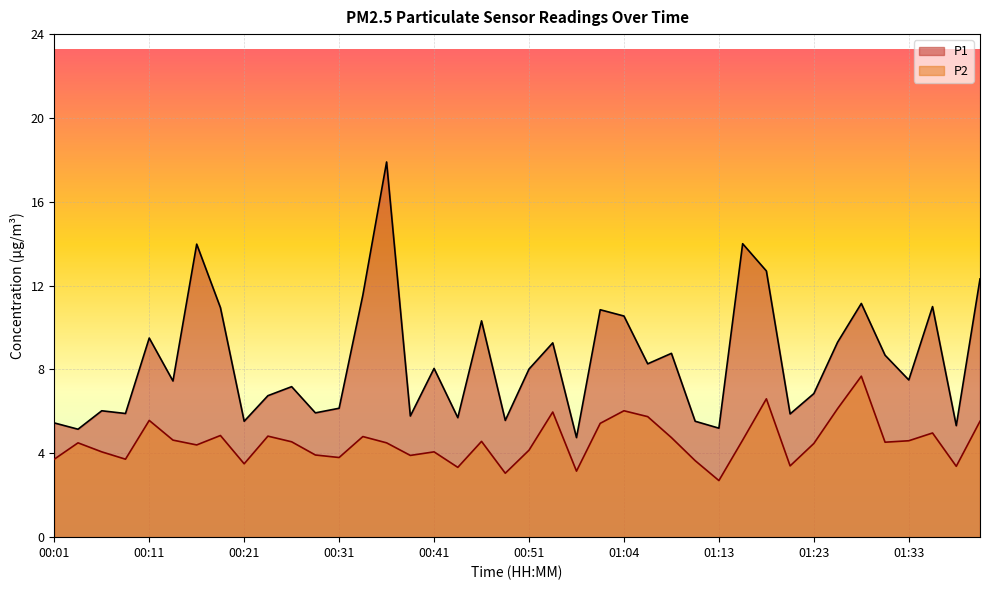

Reading left to right, what are all the values shown in this chart?

P1: 5.5	5.2	6.0	5.9	9.5	7.5	14.0	10.9	5.5	6.8	7.2	5.9	6.2	11.6	17.9	5.8	8.1	5.7	10.3	5.6	8.0	9.3	4.8	10.8	10.6	8.3	8.8	5.5	5.2	14.0	12.7	5.9	6.8	9.3	11.2	8.7	7.5	11.0	5.3	12.3
P2: 3.7	4.5	4.1	3.7	5.6	4.6	4.4	4.8	3.5	4.8	4.5	3.9	3.8	4.8	4.5	3.9	4.1	3.3	4.6	3.0	4.2	6.0	3.1	5.4	6.0	5.8	4.8	3.6	2.7	4.6	6.6	3.4	4.5	6.1	7.7	4.5	4.6	5.0	3.4	5.5